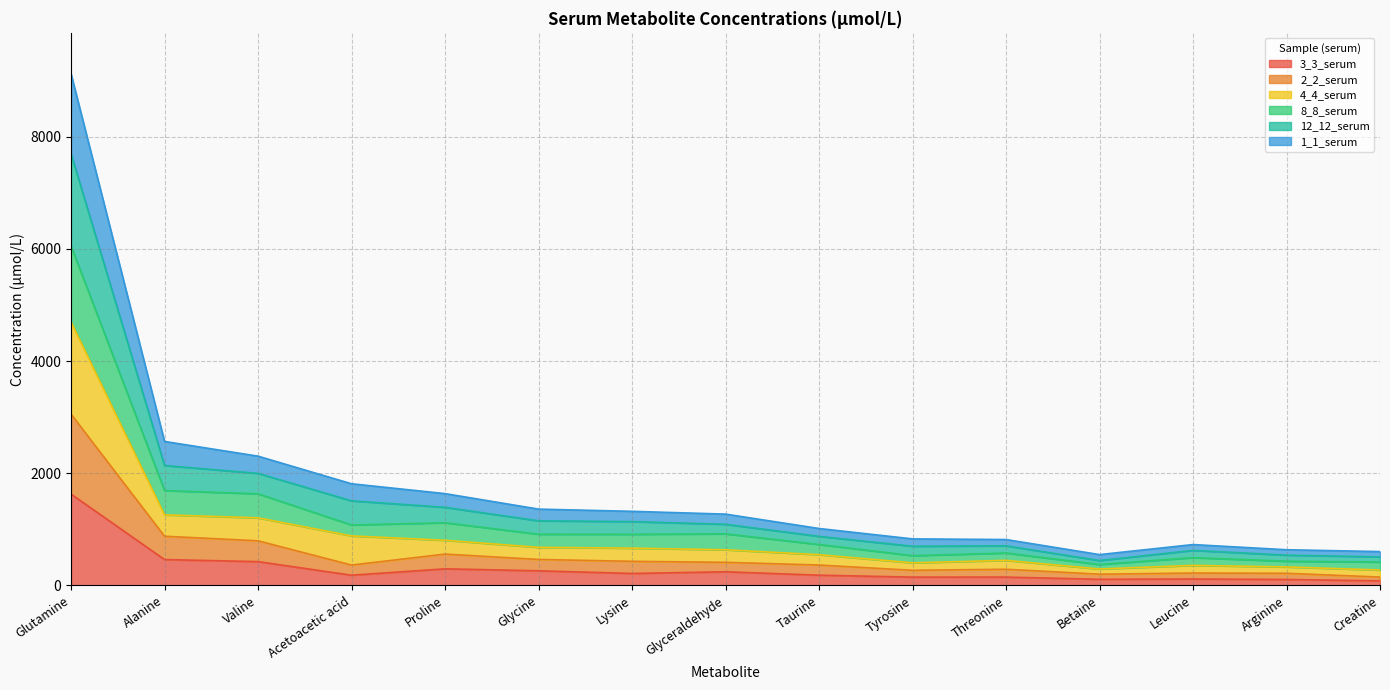

Is the value of 12_12_serum at Threonine greater than the value of 3_3_serum at Tyrosine?

Yes